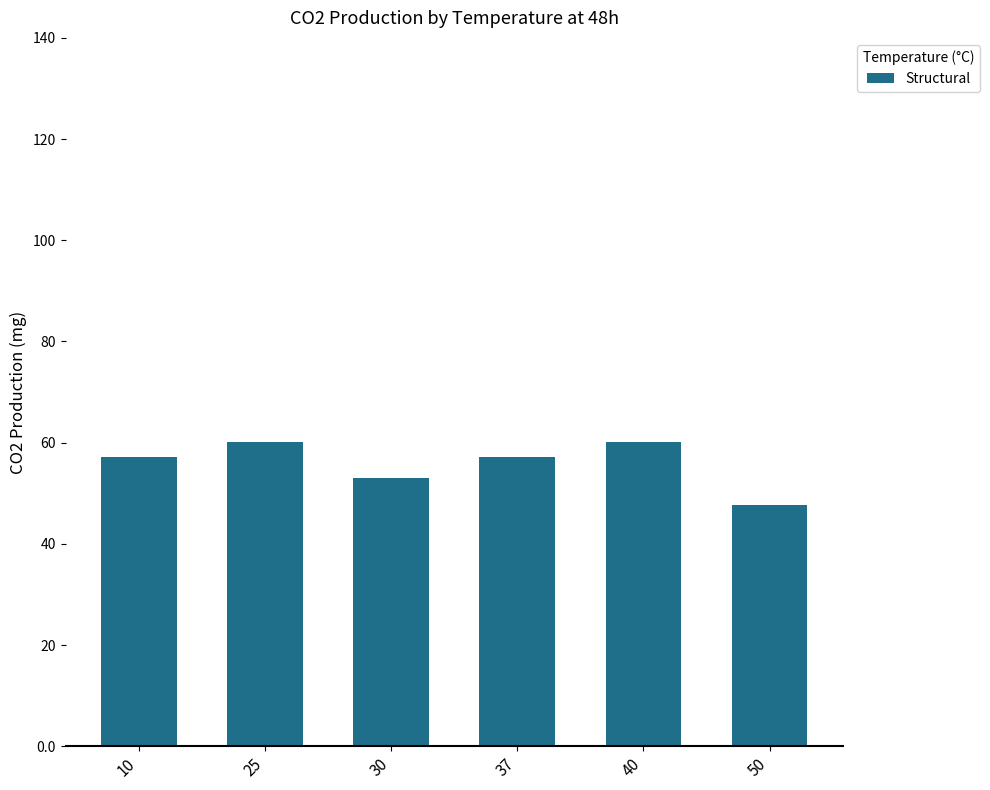

What is the difference between the second highest and second lowest values?

7.3